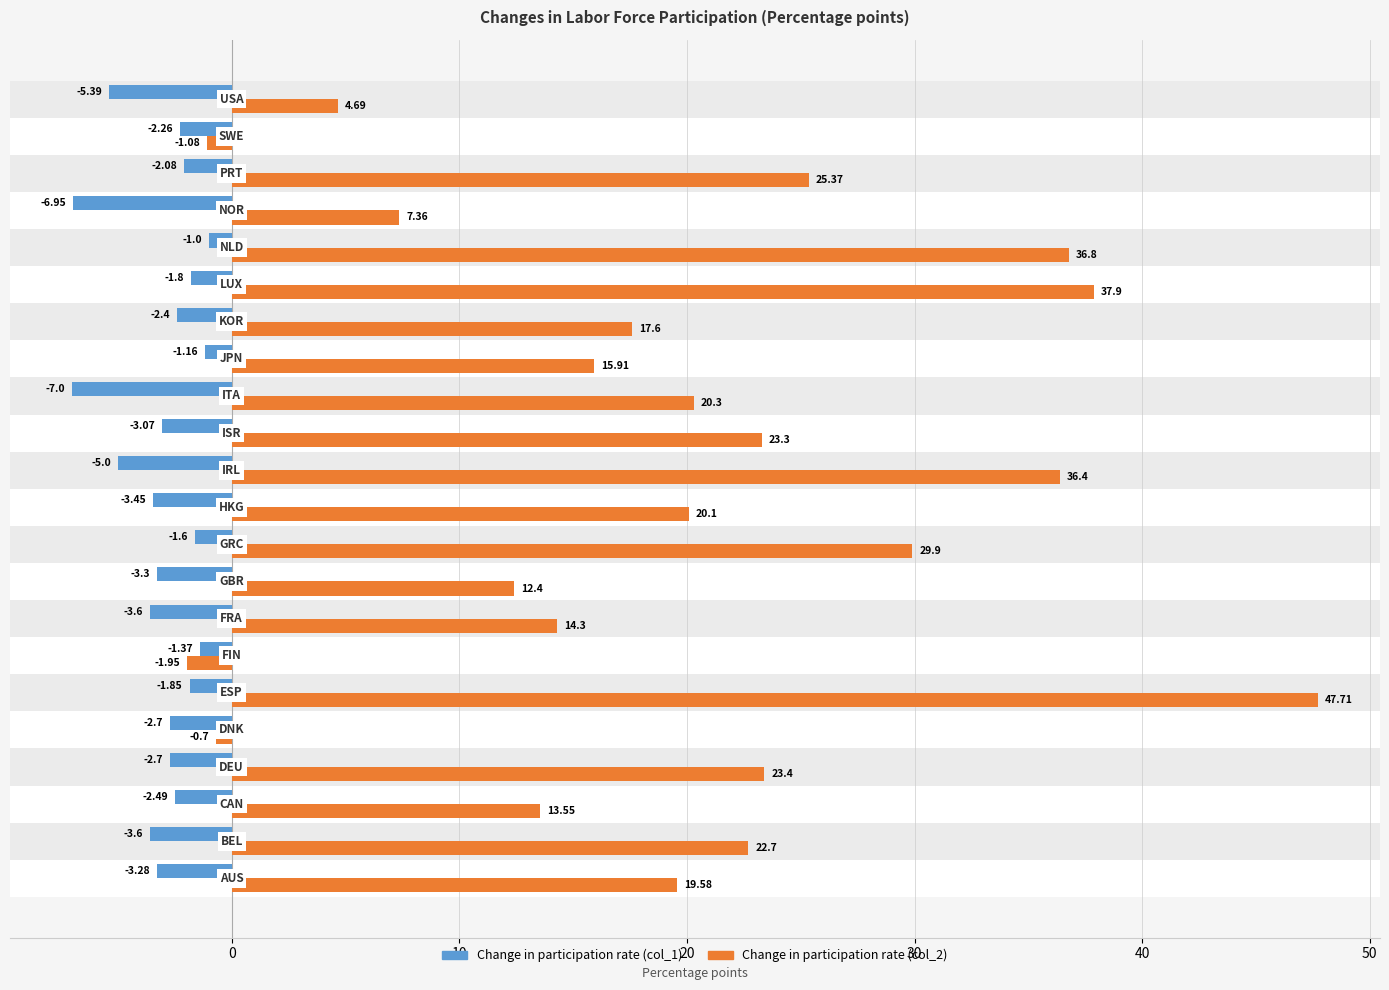

Reading left to right, extract all data points from this chart.

Change (col_1): -3.3	-3.6	-2.5	-2.7	-2.7	-1.9	-1.4	-3.6	-3.3	-1.6	-3.5	-5.0	-3.1	-7.0	-1.2	-2.4	-1.8	-1.0	-7.0	-2.1	-2.3	-5.4
Change (col_2): 19.6	22.7	13.6	23.4	-0.7	47.7	-1.9	14.3	12.4	29.9	20.1	36.4	23.3	20.3	15.9	17.6	37.9	36.8	7.4	25.4	-1.1	4.7